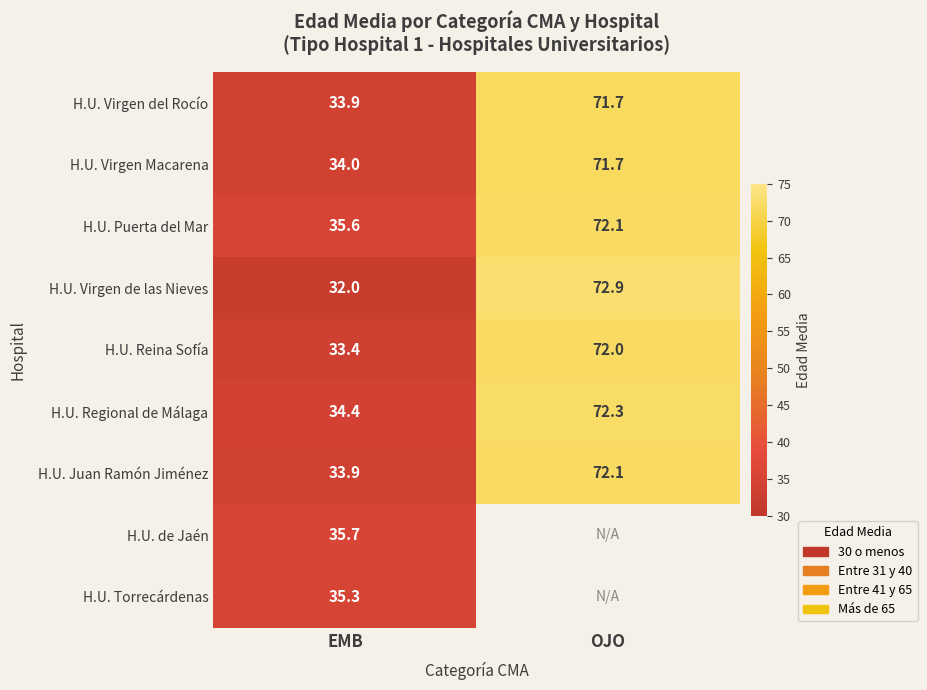

Is the value of H.U. Regional de Málaga at OJO greater than the value of H.U. de Jaén at EMB?

Yes